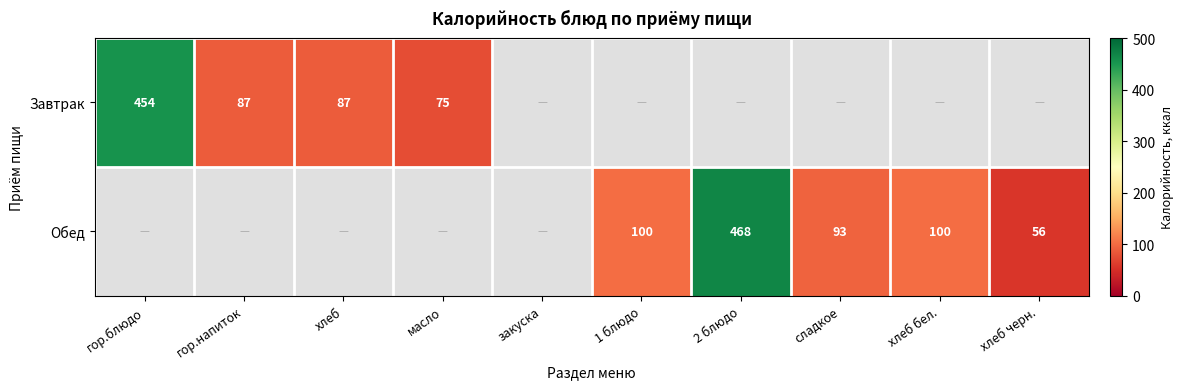

Count the number of data series in this chart.

2